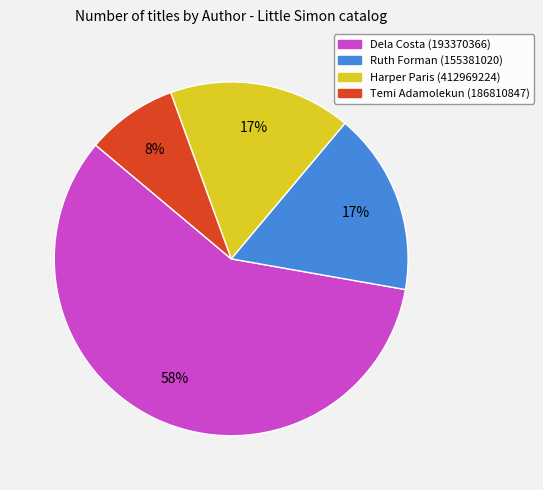

Is there any slice that represents more than half of the pie?

Yes